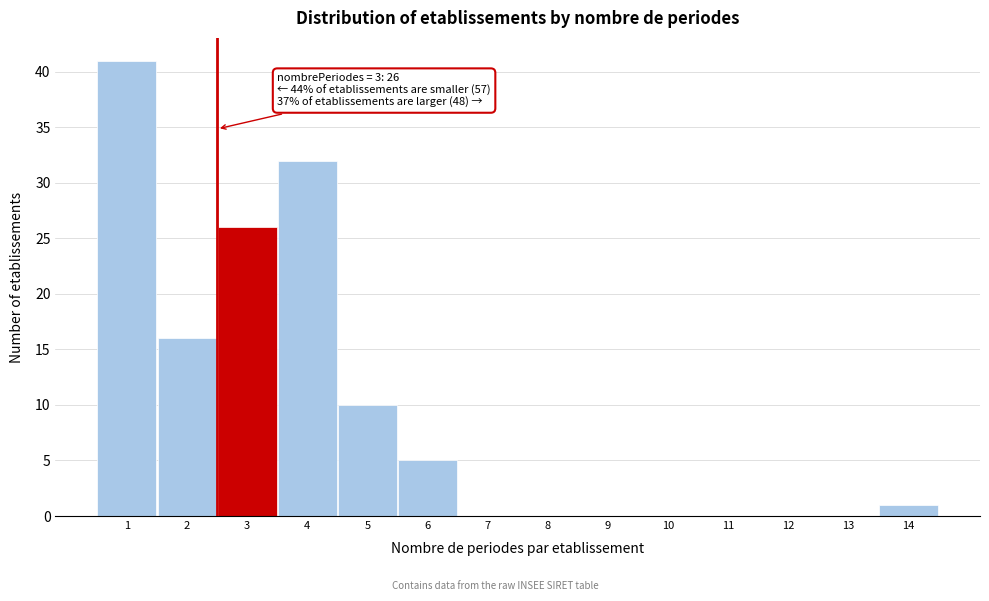

Reading left to right, what are all the values shown in this chart?

1=41	2=16	3=26	4=32	5=10	6=5	7=0	8=0	9=0	10=0	11=0	12=0	13=0	14=1